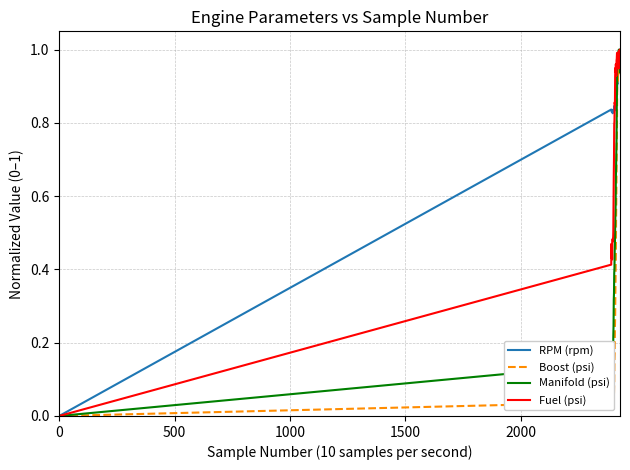

Rank the series by their average value, from lowest to highest.

Boost (psi), Manifold (psi), Fuel (psi), RPM (rpm)